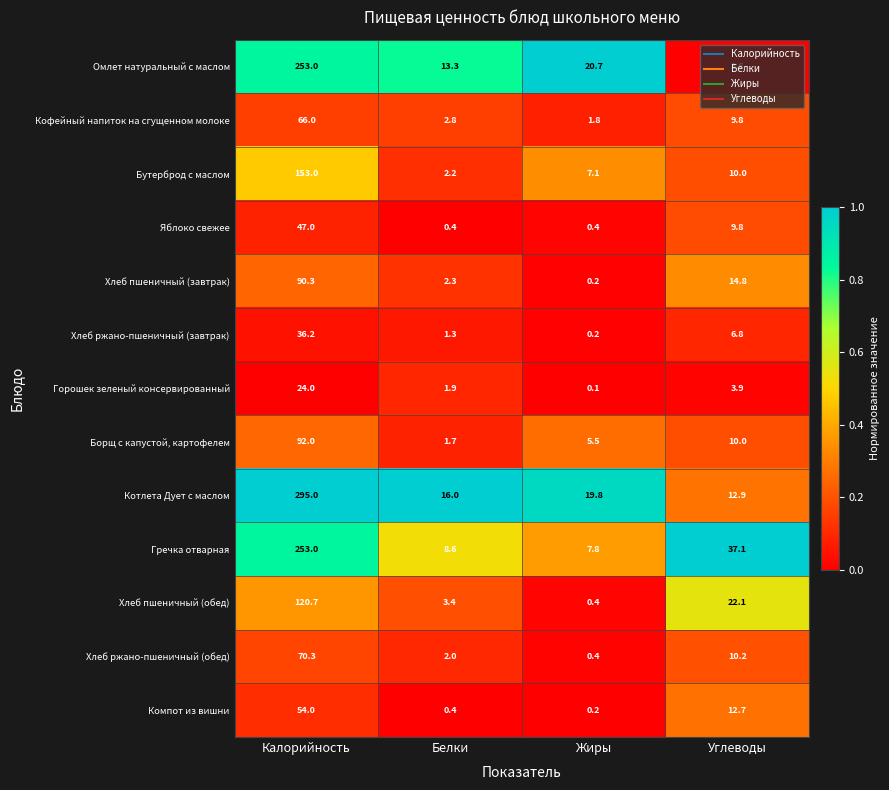

At which label is Омлет натуральный с маслом closest to 128?

Жиры